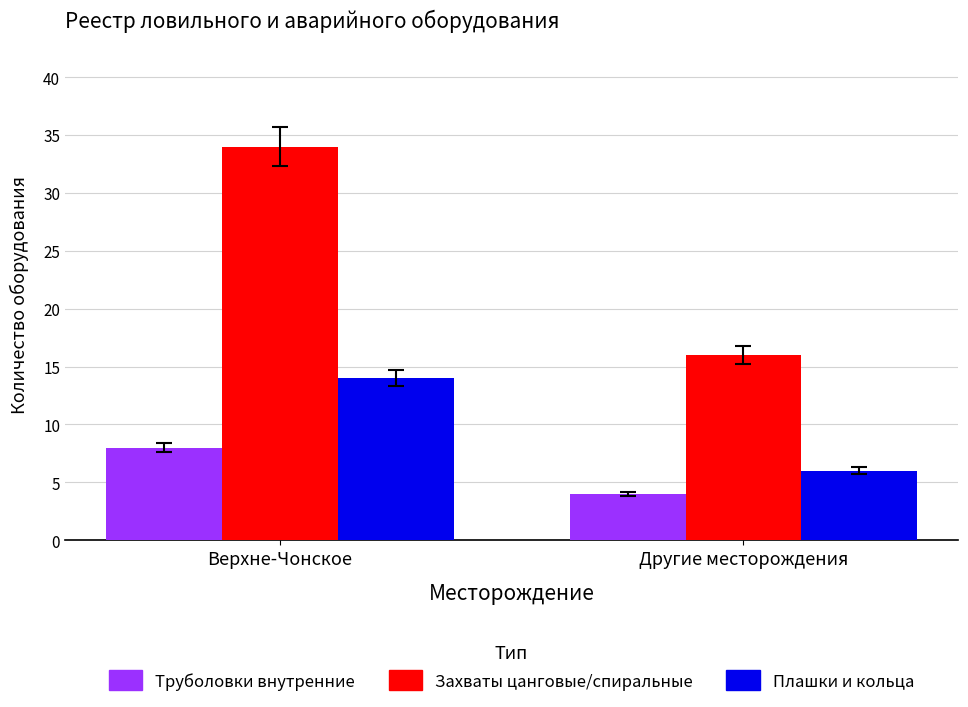

Is it true that Захваты цанговые/спиральные equals 34 at Верхне-Чонское?

True